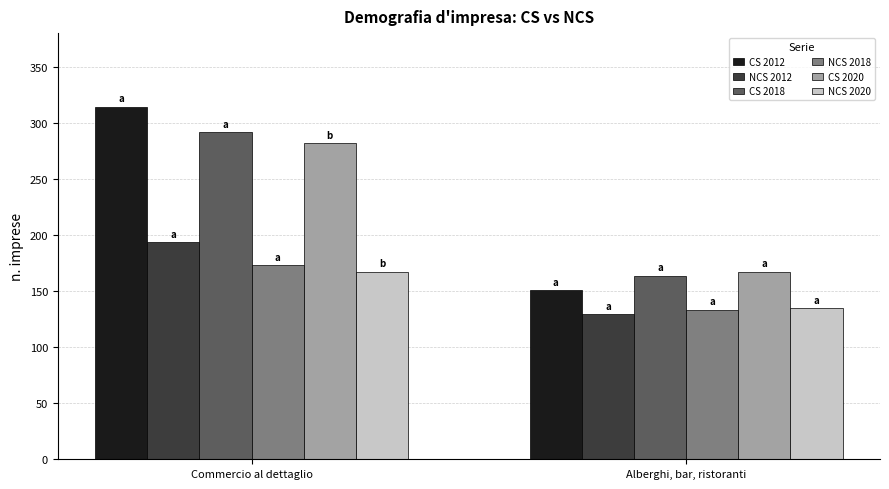

What position from the left is Commercio al dettaglio?

1